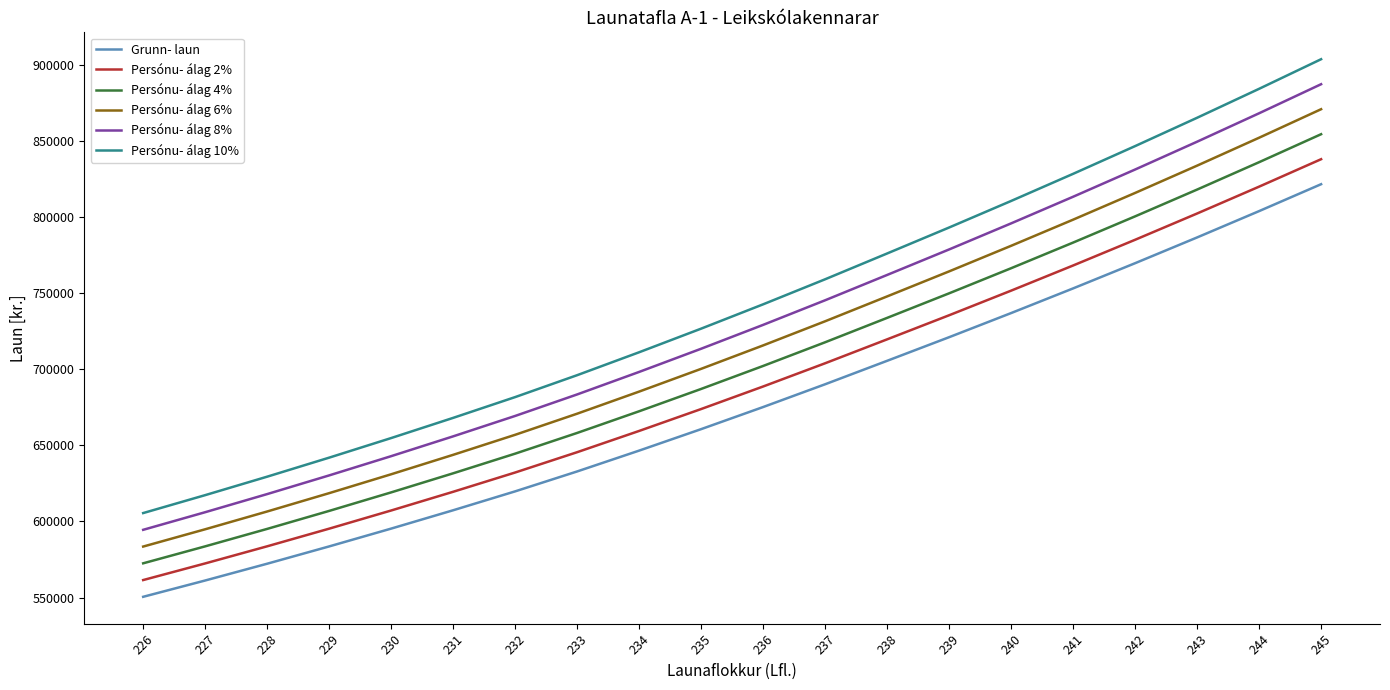

At which label does Persónu- álag 6% reach its peak?

245